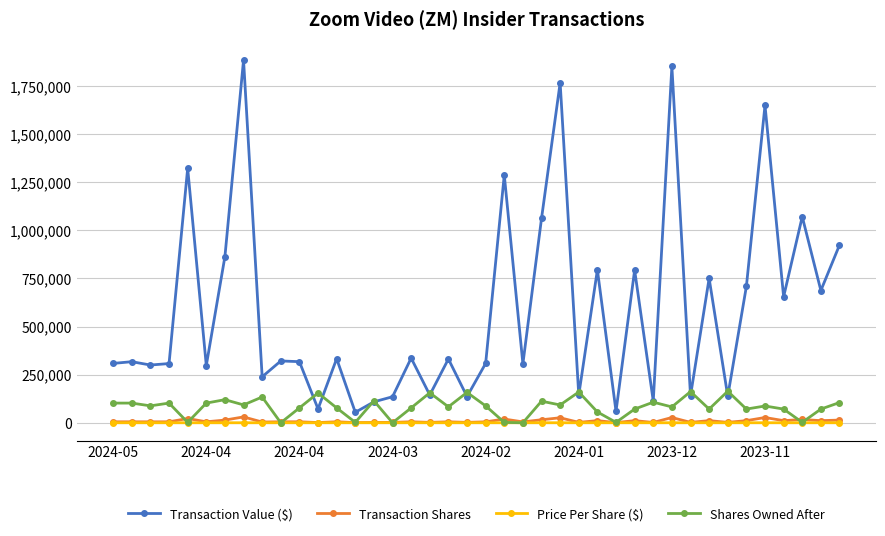

What is the minimum value for Transaction Value ($)?

54342.0